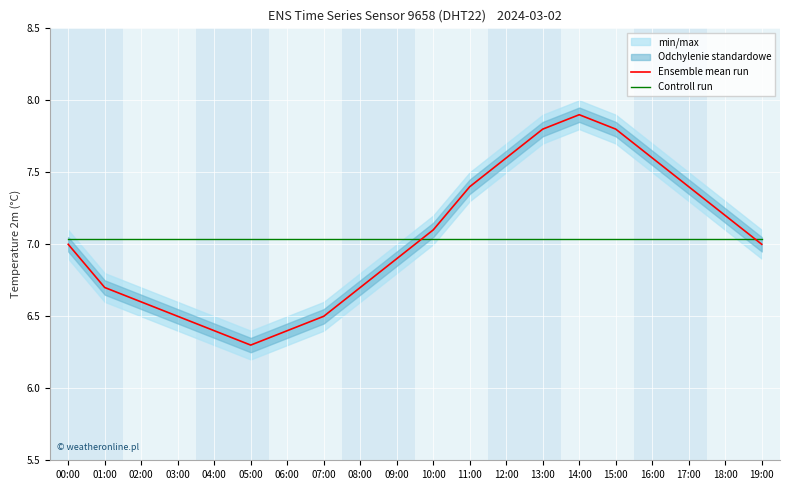

What is the total value across all series at 09:00?

13.9